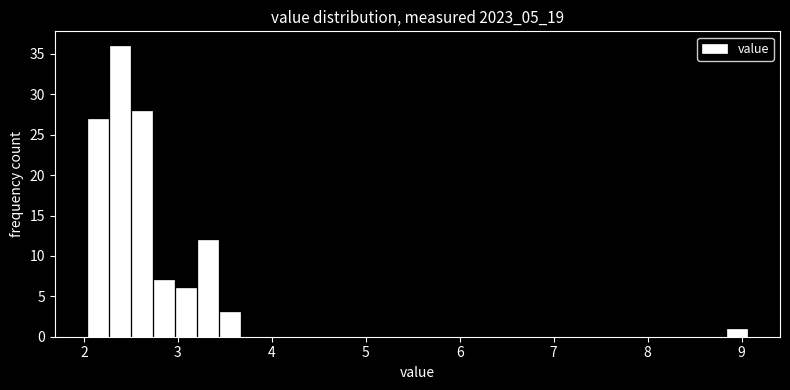

Around what value on the x-axis is the tallest bar? Give the approximate position of its centre, as read against the axis.

2.4